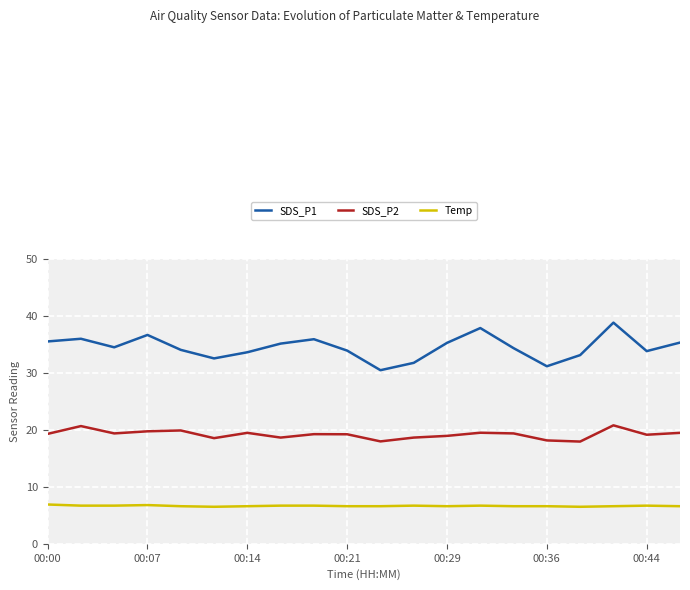

Rank the series by their average value, from lowest to highest.

Temp, SDS_P2, SDS_P1